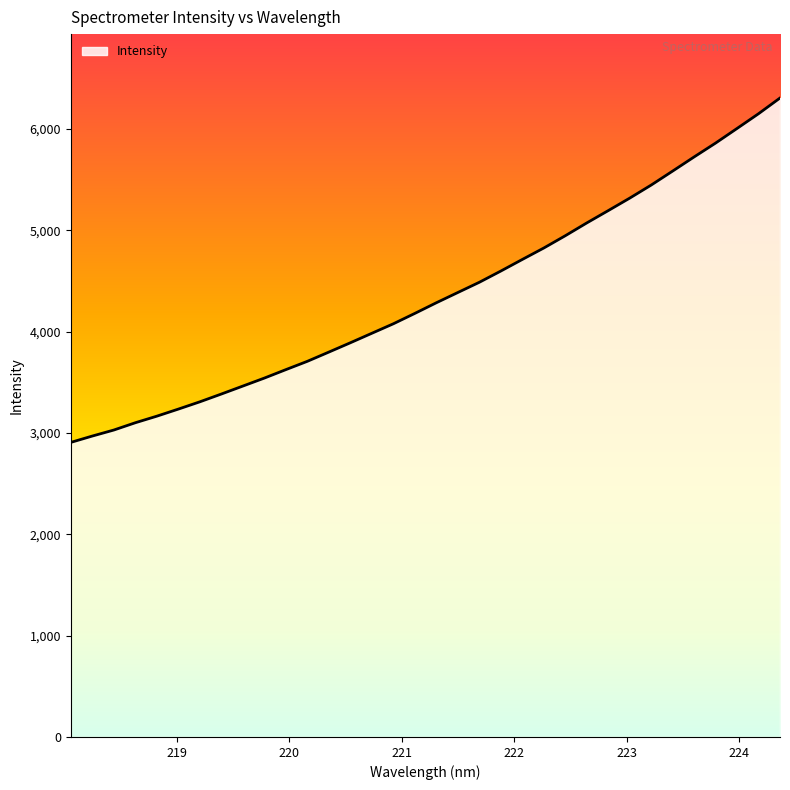

True or false: the data shows 5585.4 at 223.408.

True